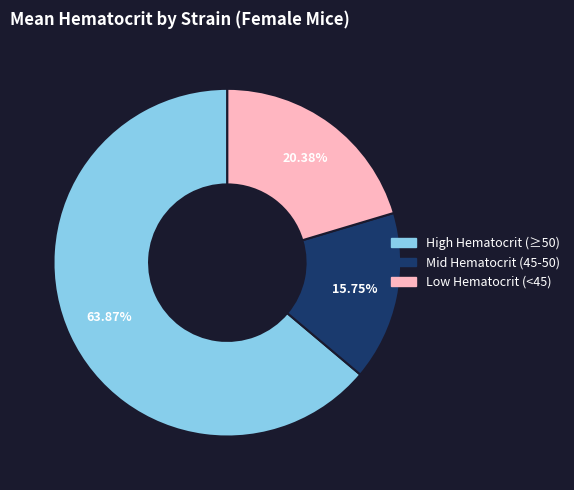

Is there any slice that represents more than half of the pie?

Yes